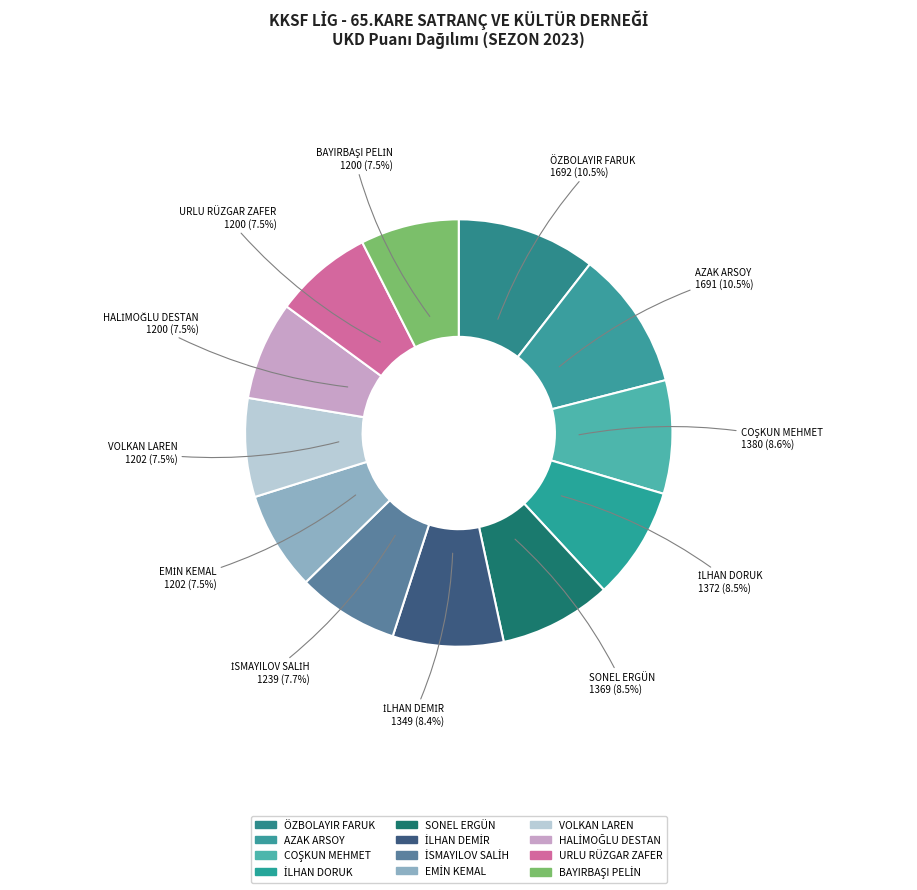

Between URLU RÜZGAR ZAFER and İSMAYILOV SALİH, which is larger?

İSMAYILOV SALİH